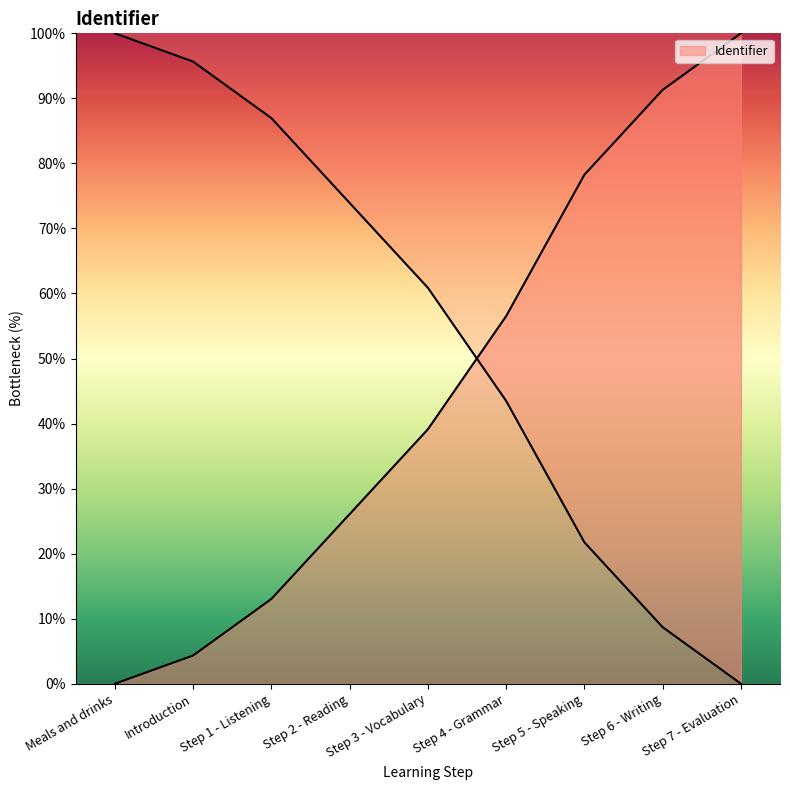

Is it true that the value at Step 4 - Grammar is 11.4?

False